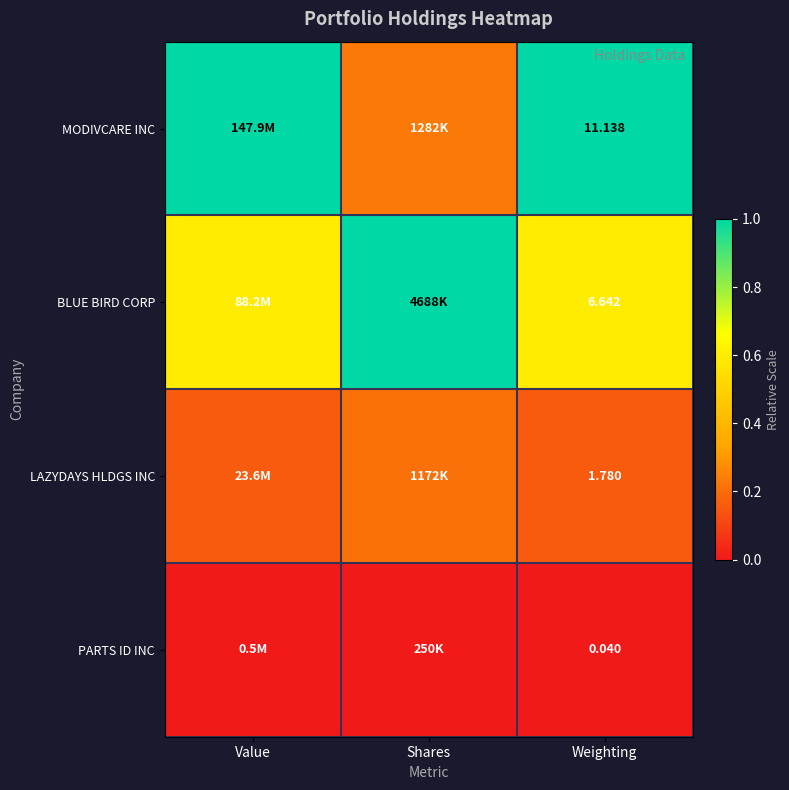

At Weighting, list the series in order from largest to smallest.

MODIVCARE INC, BLUE BIRD CORP, LAZYDAYS HLDGS INC, PARTS ID INC